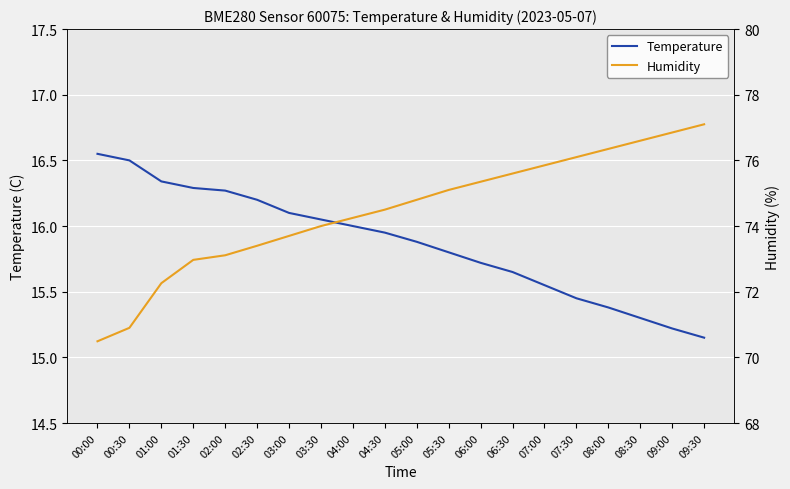

Reading left to right, transcribe all the data shown in this chart.

Temperature: 16.6	16.5	16.3	16.3	16.3	16.2	16.1	16.1	16.0	15.9	15.9	15.8	15.7	15.7	15.6	15.4	15.4	15.3	15.2	15.2
Humidity: 70.5	70.9	72.3	73.0	73.1	73.4	73.7	74.0	74.2	74.5	74.8	75.1	75.3	75.6	75.8	76.1	76.3	76.6	76.8	77.1